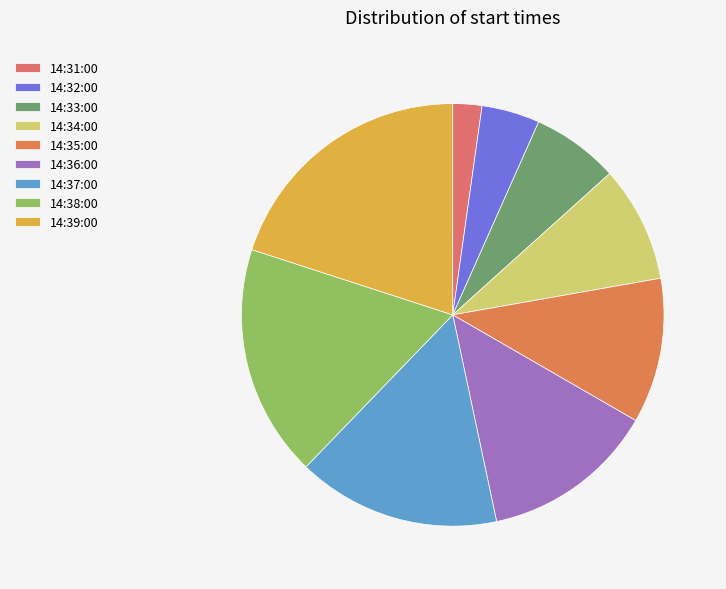

How many segments does this pie chart have?

9